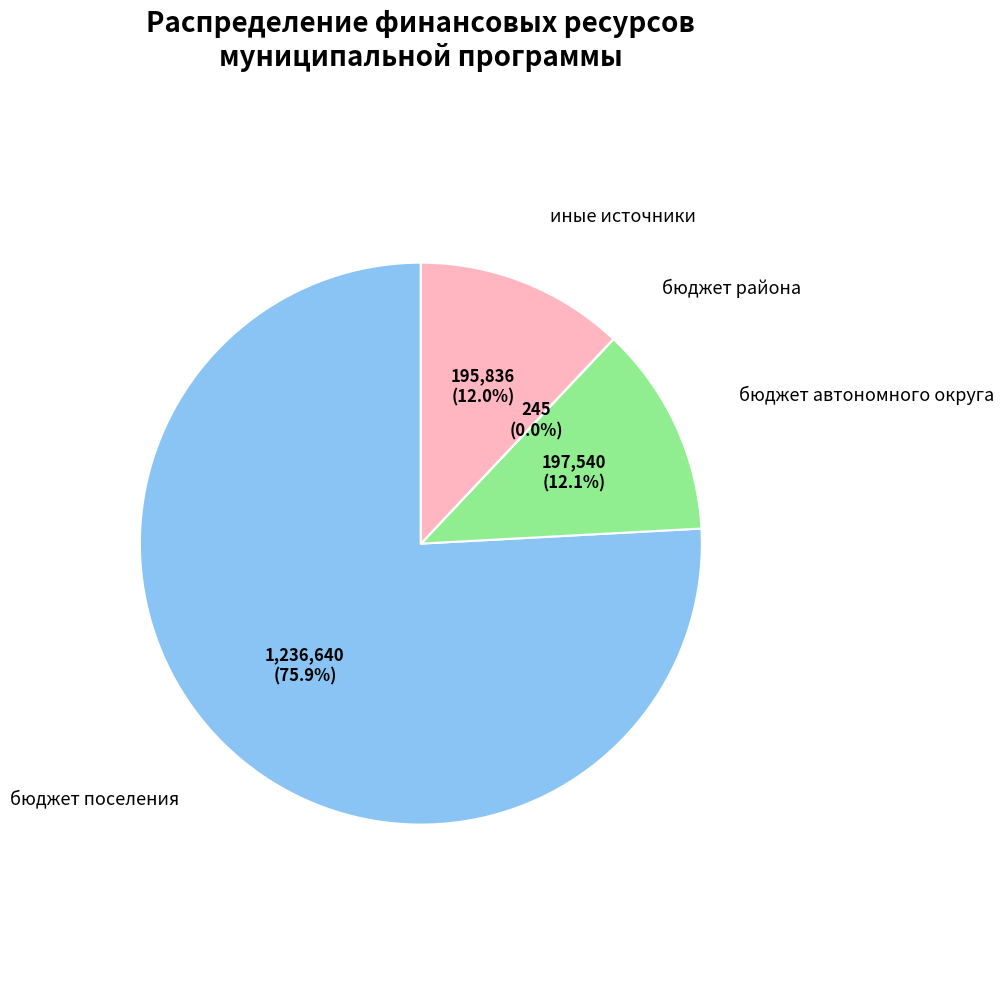

Does any single category account for the majority?

Yes